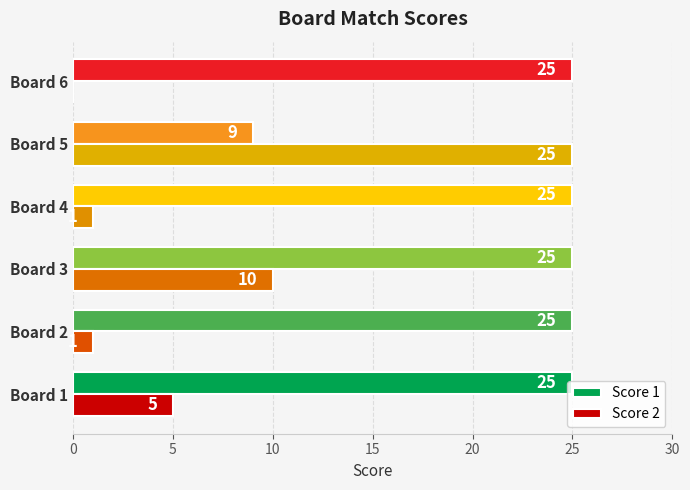

At which category is the sum across all series the highest?

Board 3